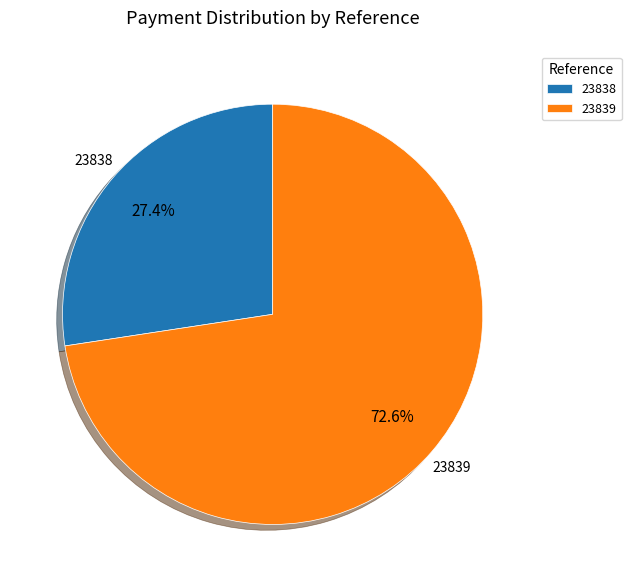

Approximately how many times larger is the value at 23838 compared to 23839?

0.4